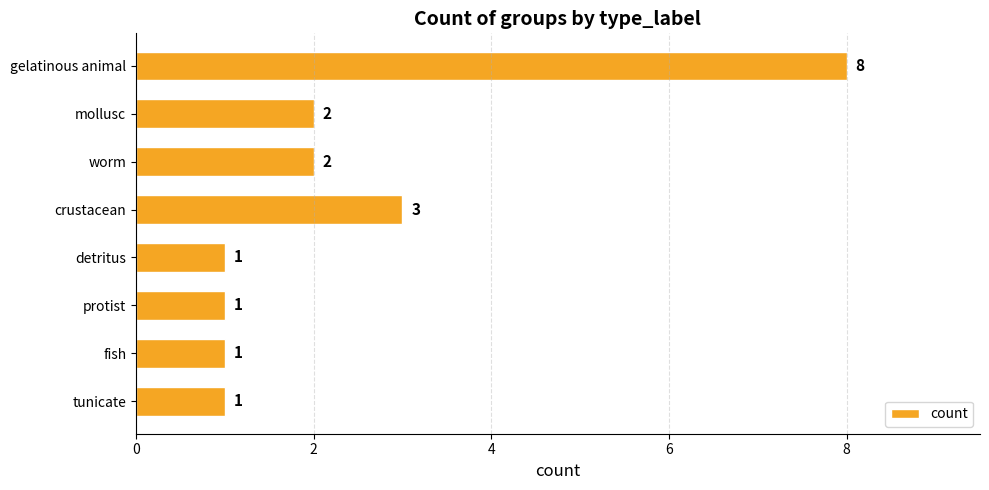

The value at crustacean is 2. True or false?

False